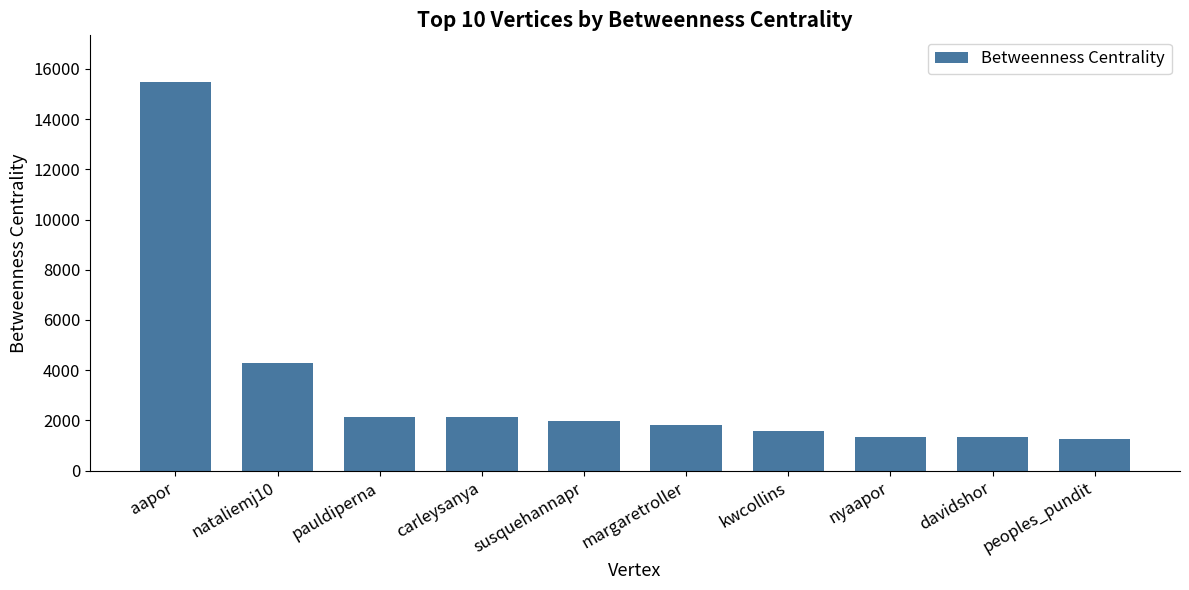

Between peoples_pundit and susquehannapr, which is larger?

susquehannapr